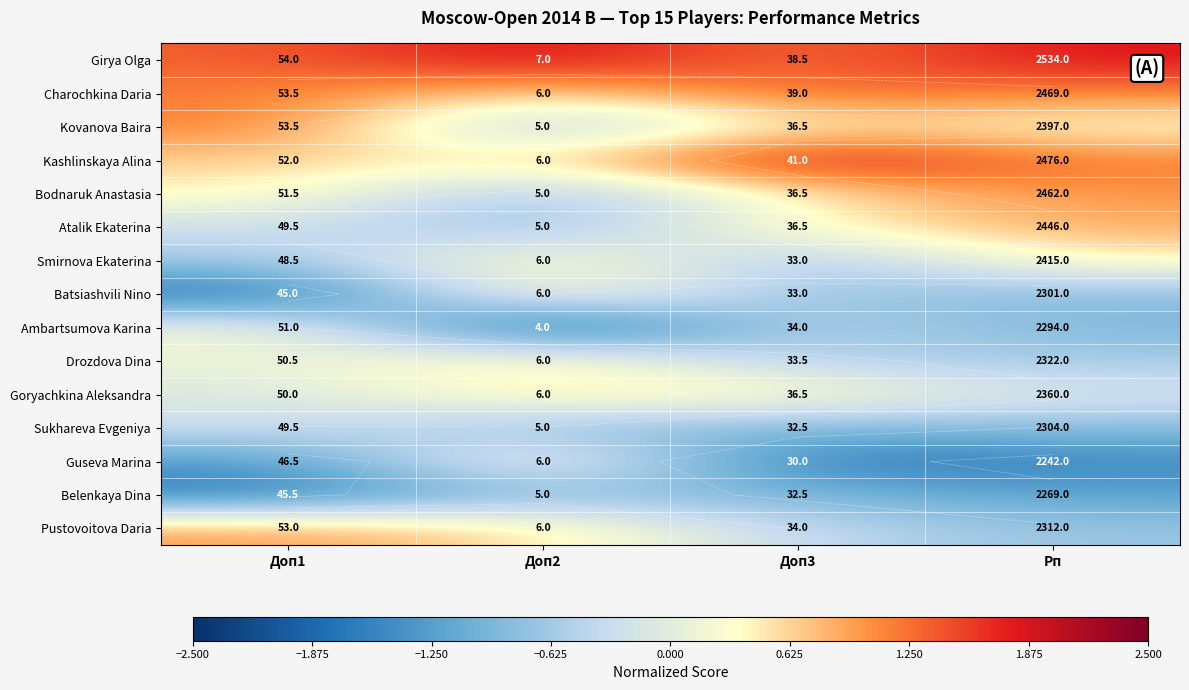

What is the minimum value for Smirnova Ekaterina?

-0.7